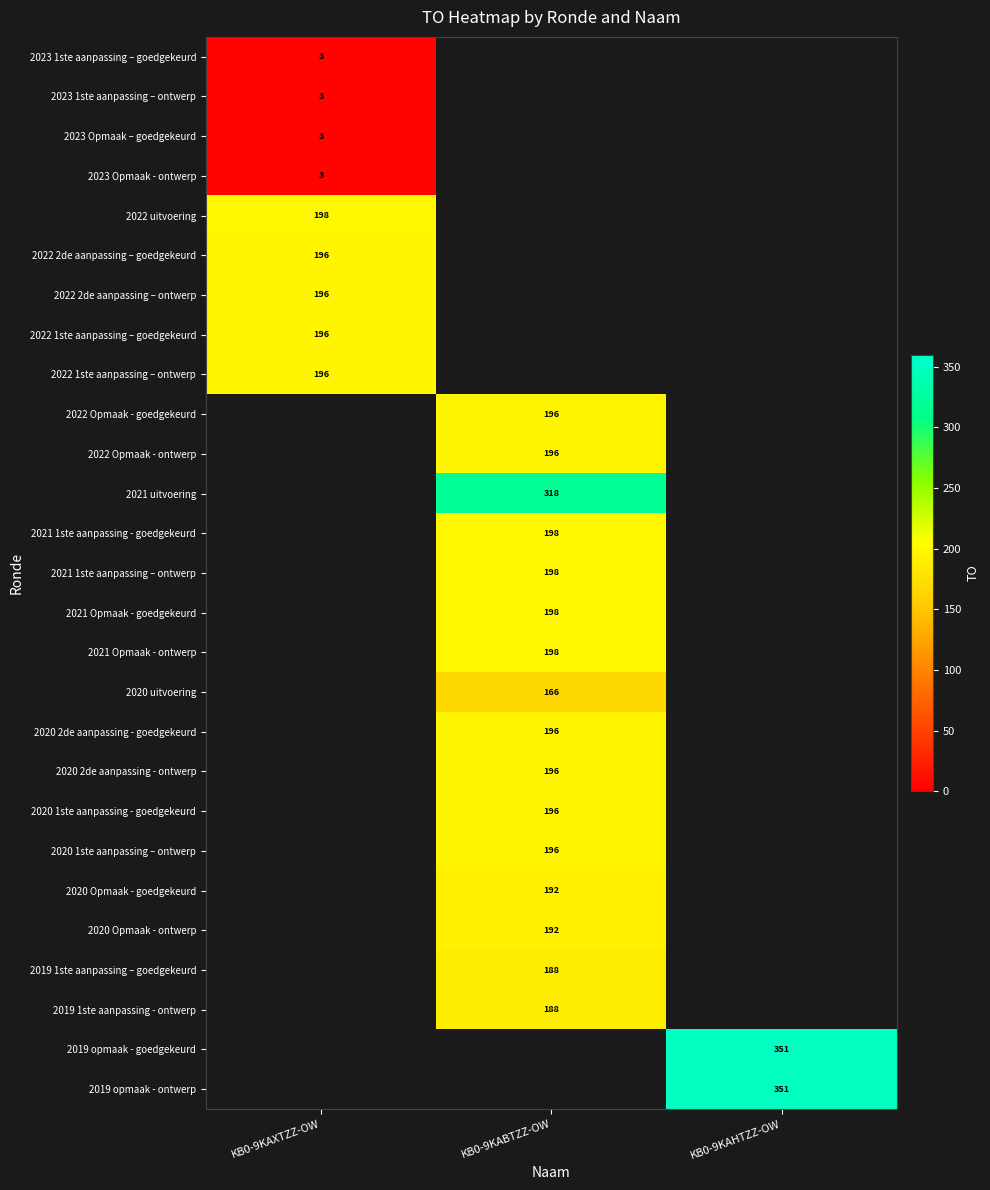

True or false: 2023 1ste aanpassing – goedgekeurd has a value of 5 at KB0-9KAXTZZ-OW.

False